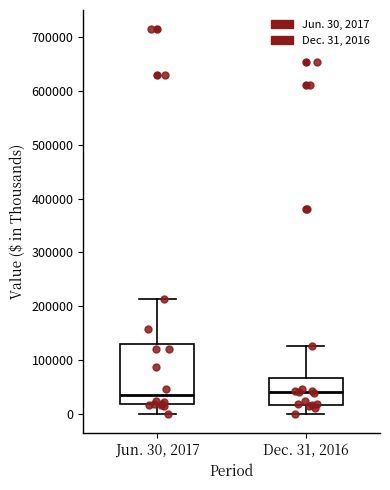

Reading left to right, transcribe this box plot: for each box, give where its median line is, the range the box spans, and where its two whiskers end, as read against the y-axis. The values are not printed on the chart, so give them approximately, as read against the axis.

Jun. 30, 2017: median 30000, box 20000 to 130000, whiskers 0 to 210000
Dec. 31, 2016: median 40000, box 20000 to 70000, whiskers 0 to 130000